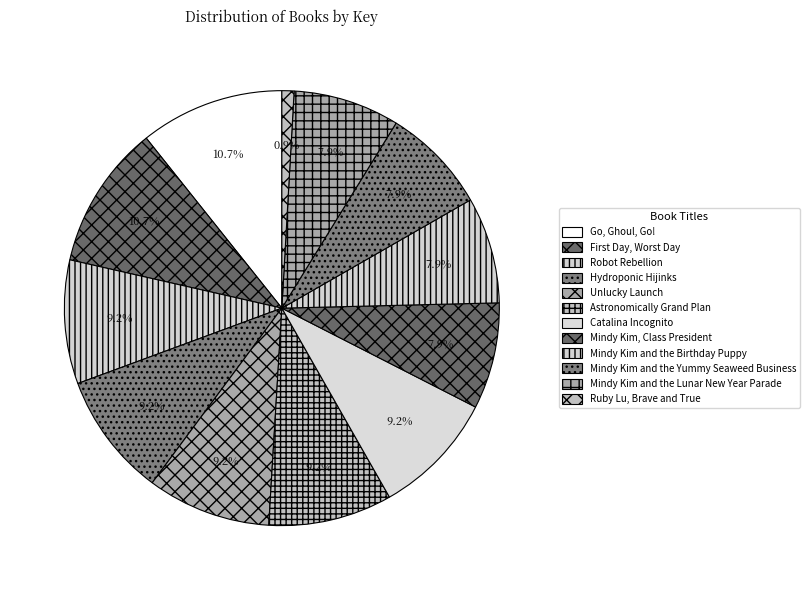

How many segments does this pie chart have?

12